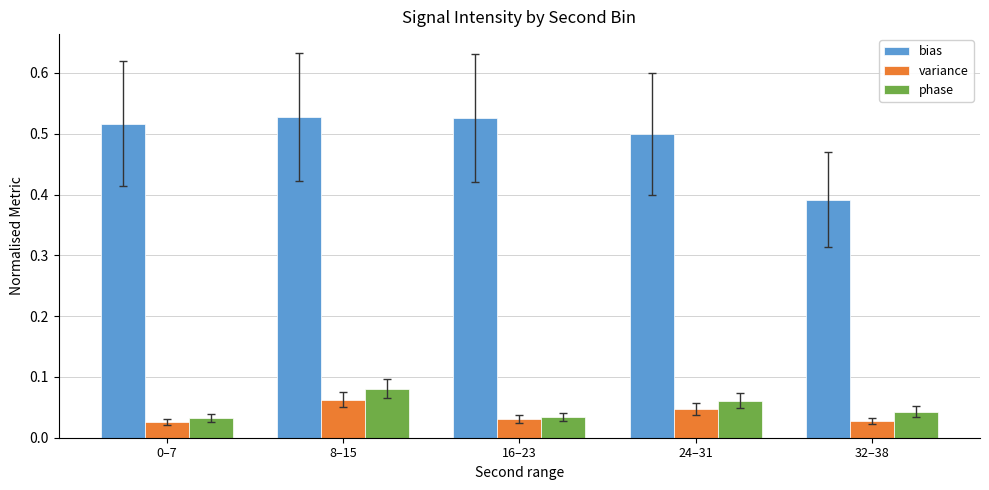

True or false: bias has a value of 0.9 at 24–31.

False